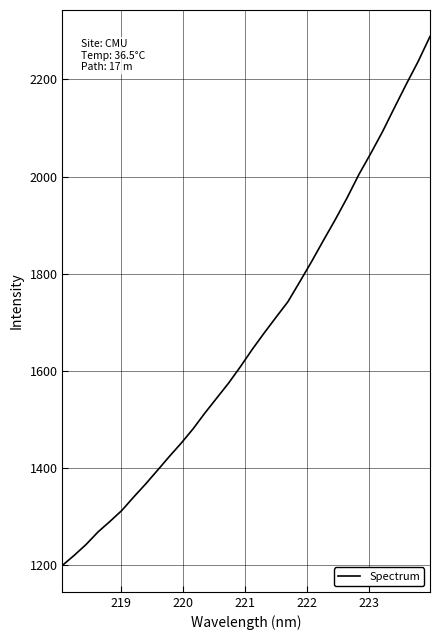

What is the greatest value displayed?

2288.1